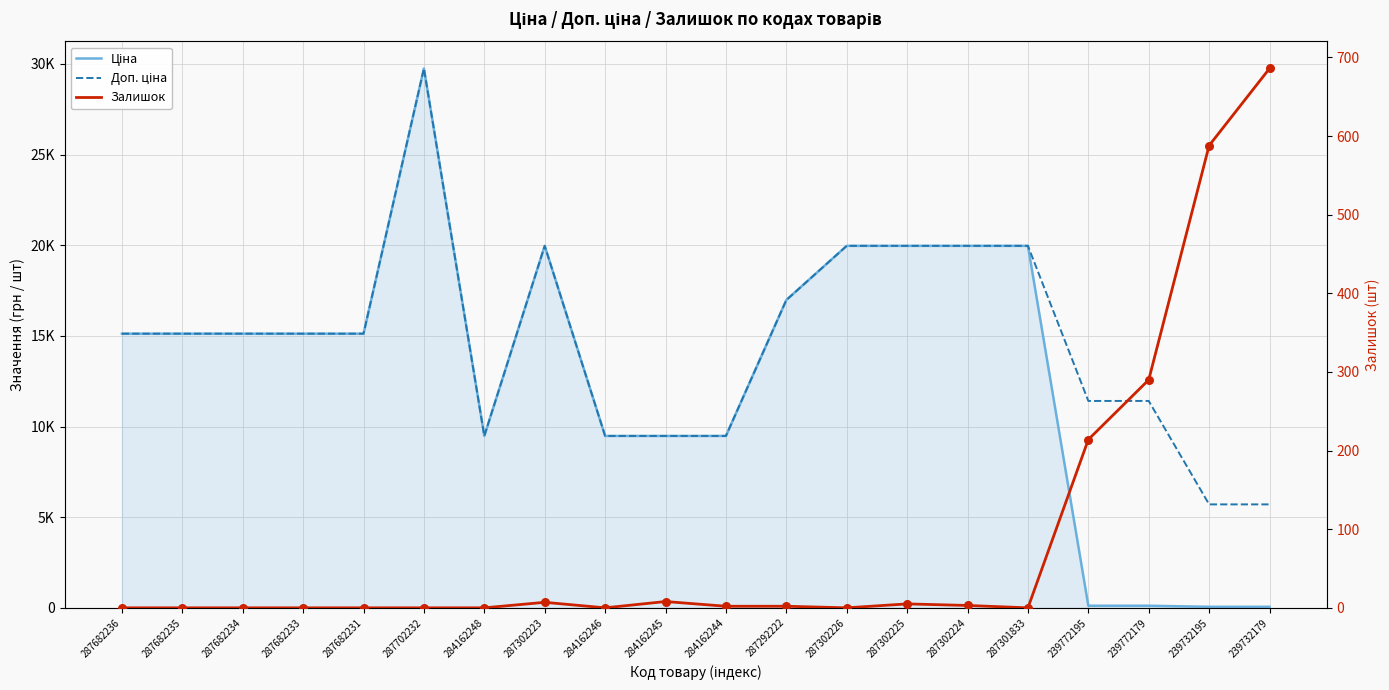

What is the total value across all series at 287682236?

30240.0